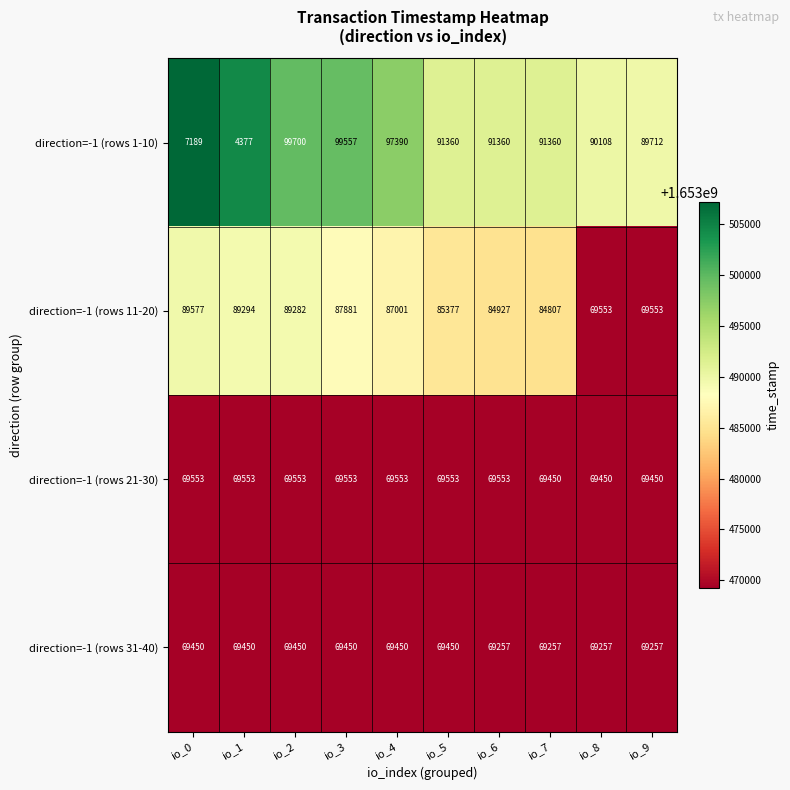

Which category has the highest value across all series?

io_2